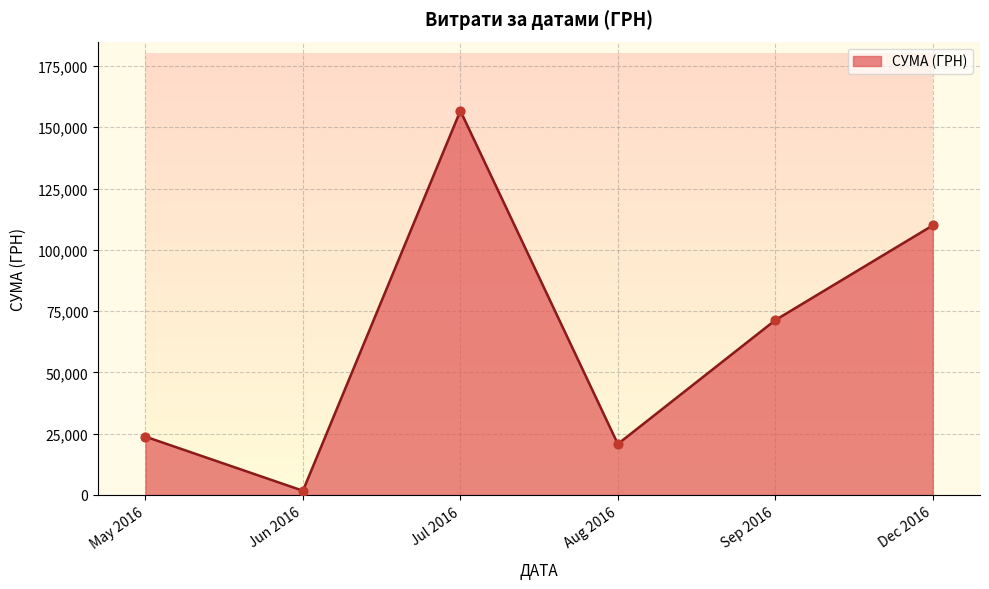

What is the change in value from Jul 2016 to Dec 2016?

-46743.6